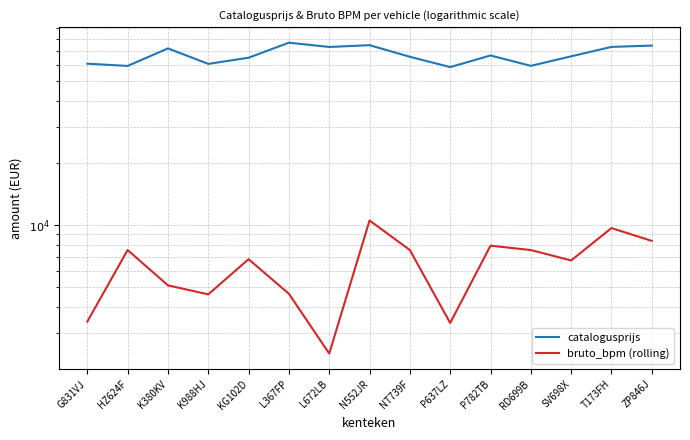

Reading left to right, extract all data points from this chart.

catalogusprijs: G831VJ=60627	HZ624F=59122	K380KV=71915	K988HJ=60480	KG102D=64802	L367FP=76645	L672LB=73068	N552JR=74548	NT739F=65487	P637LZ=58359	P782TB=66450	RD699B=59189	SV698X=65813	T173FH=73122	ZP846J=74193
bruto_bpm (rolling): G831VJ=3402	HZ624F=7566	K380KV=5100	K988HJ=4611	KG102D=6831	L367FP=4642	L672LB=2381	N552JR=10525	NT739F=7566	P637LZ=3350	P782TB=7943	RD699B=7566	SV698X=6735	T173FH=9668	ZP846J=8380